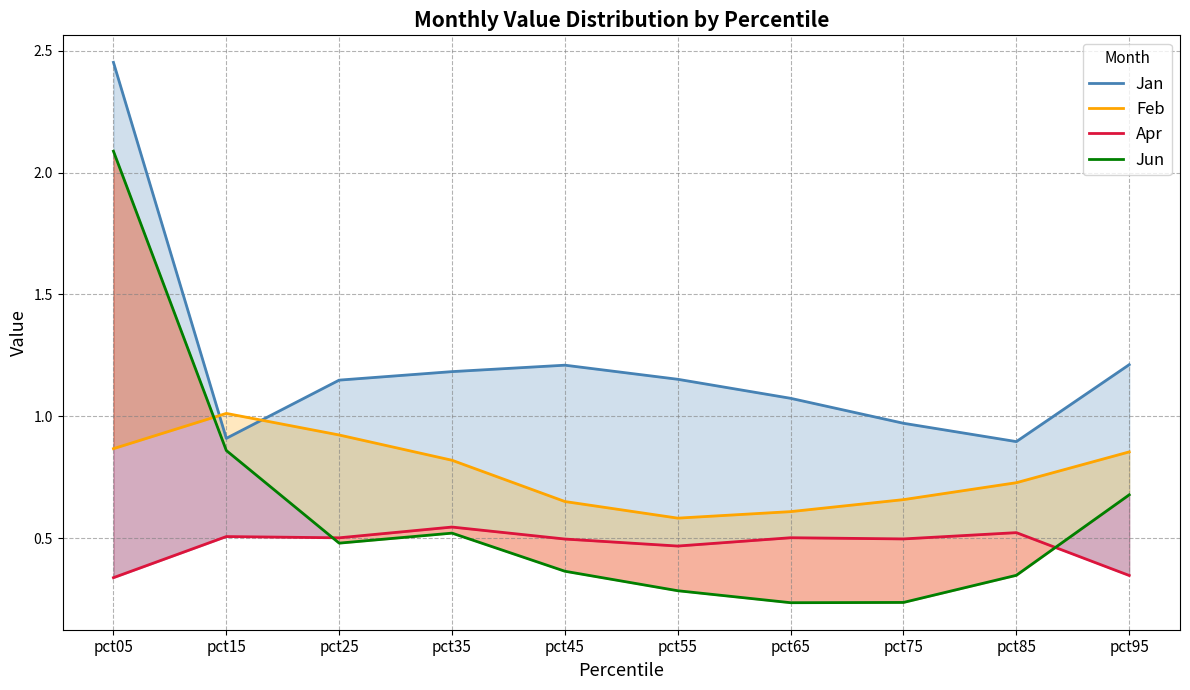

In Jun, how many points are higher than both neighbors (excluding endpoints)?

1